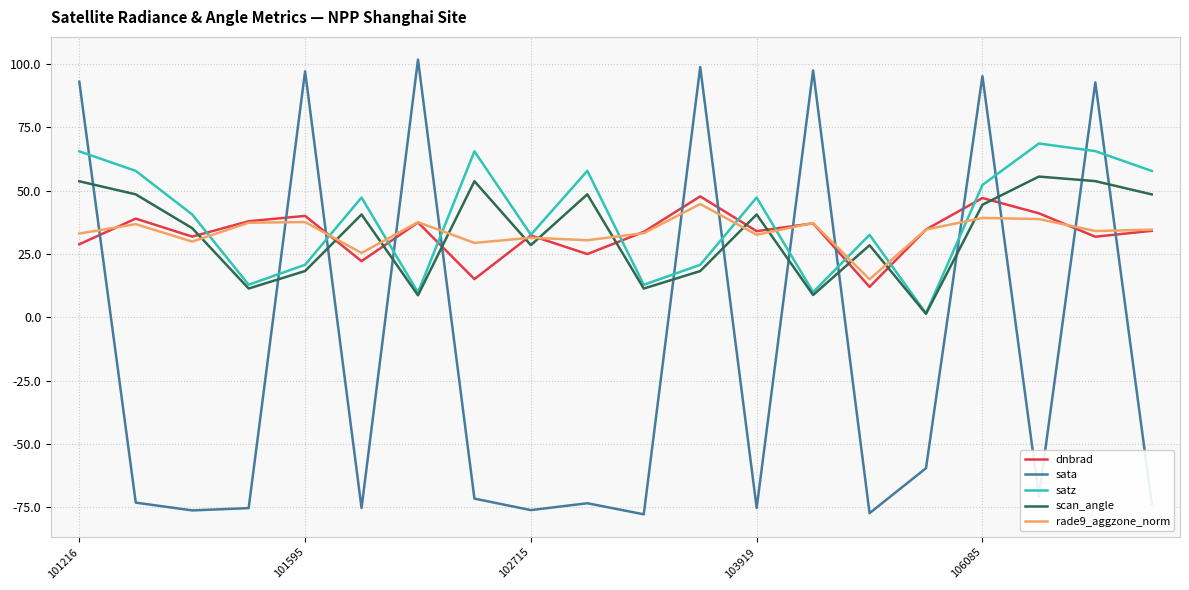

Which series has the widest spread of values?

sata